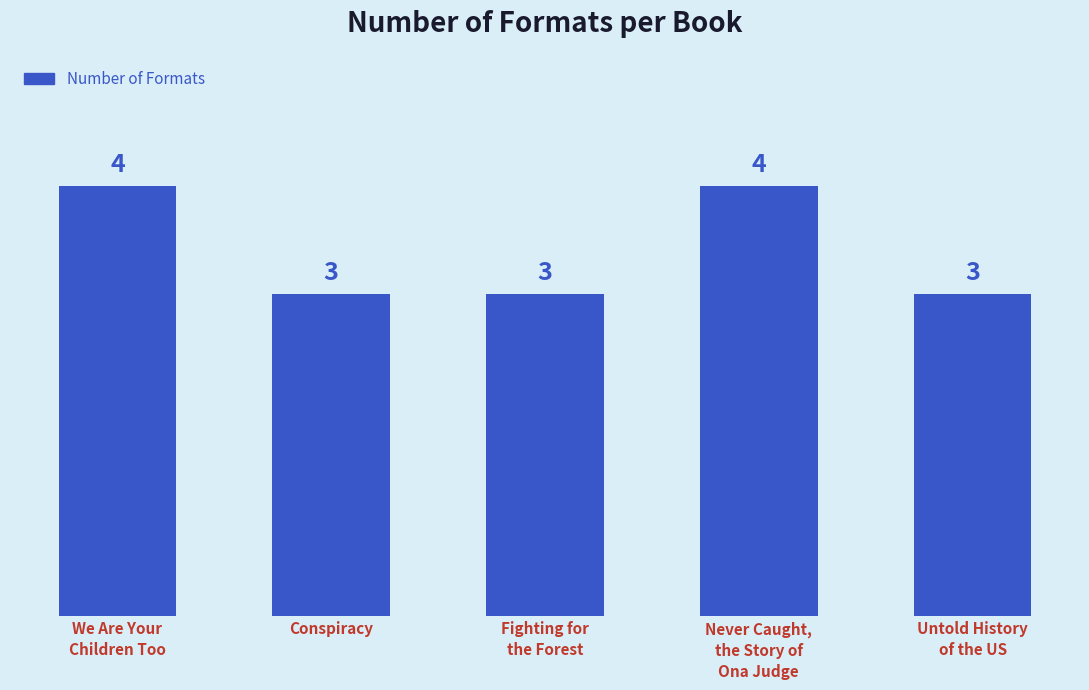

What value does the data have at Conspiracy?

3